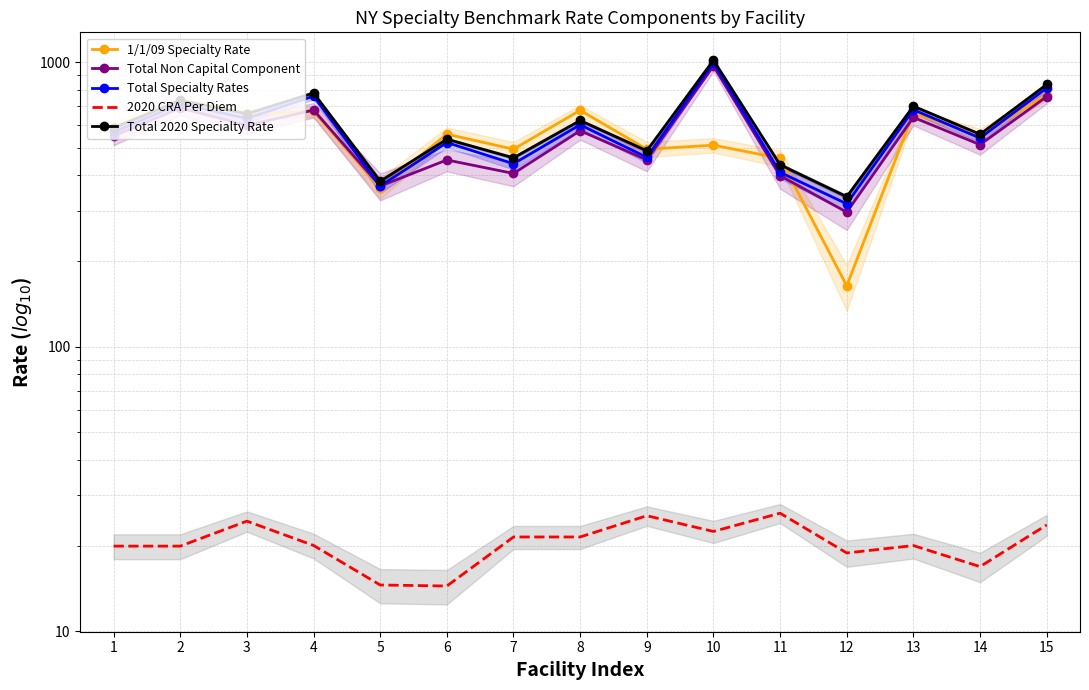

At which label does Total 2020 Specialty Rate first exceed 587?

1